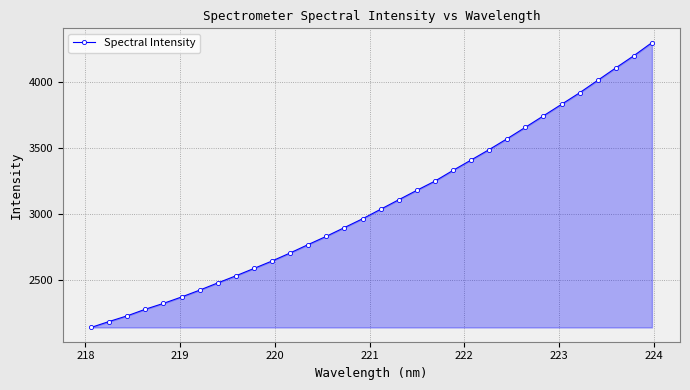

What is the greatest value displayed?

4299.4